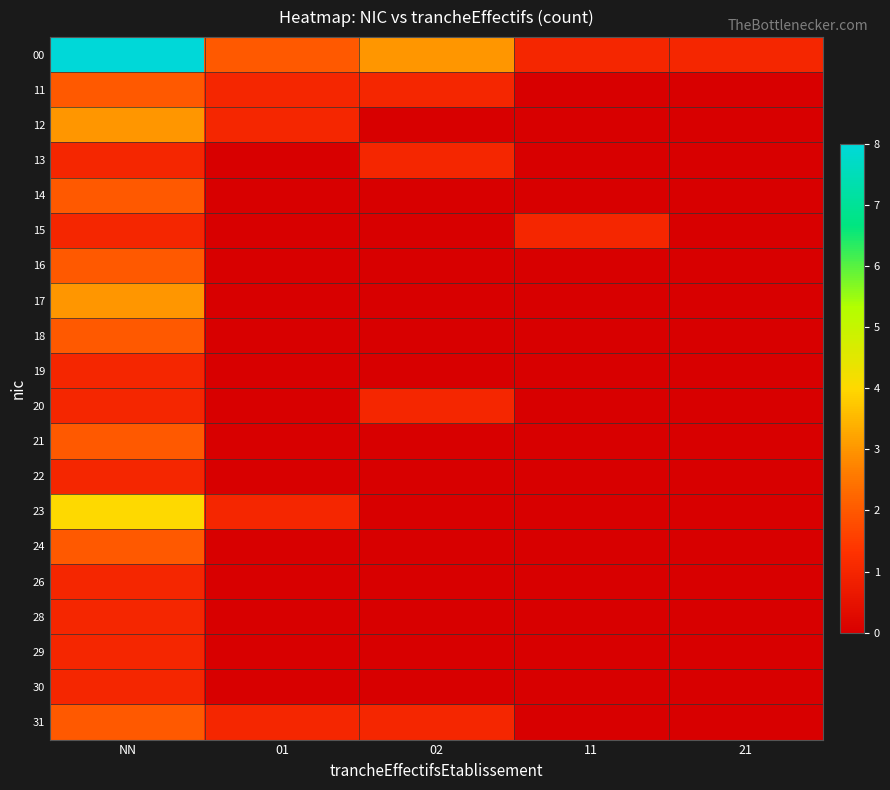

What is the spread (max minus min) of values at 01?

2